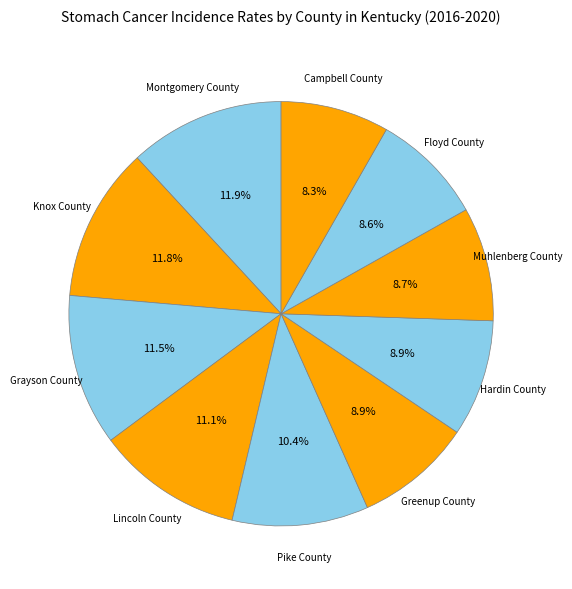

To the nearest percent, what is the combined percentage of Muhlenberg County and Pike County?

19%